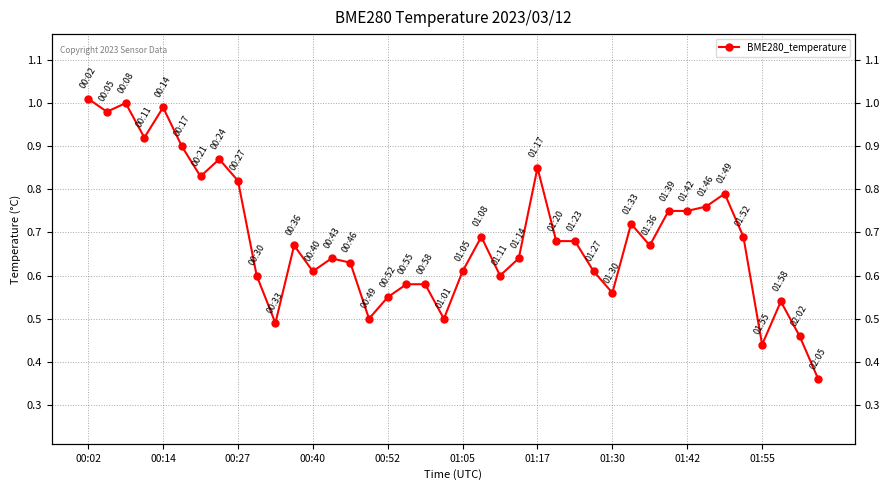

What is the smallest value displayed?

0.4